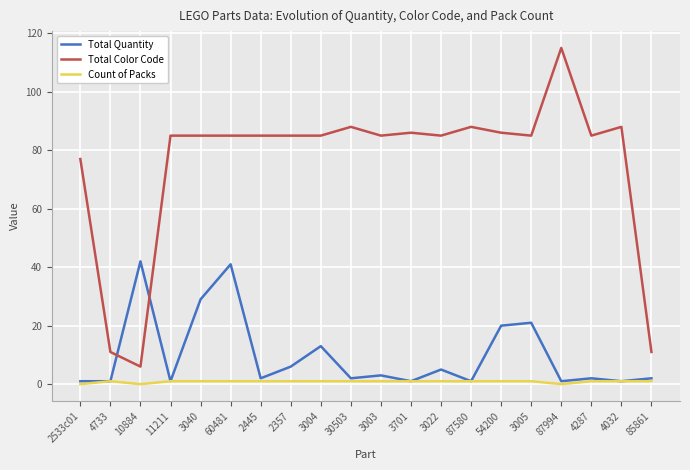

Is the value of Count of Packs at 4032 greater than the value of Total Color Code at 3040?

No